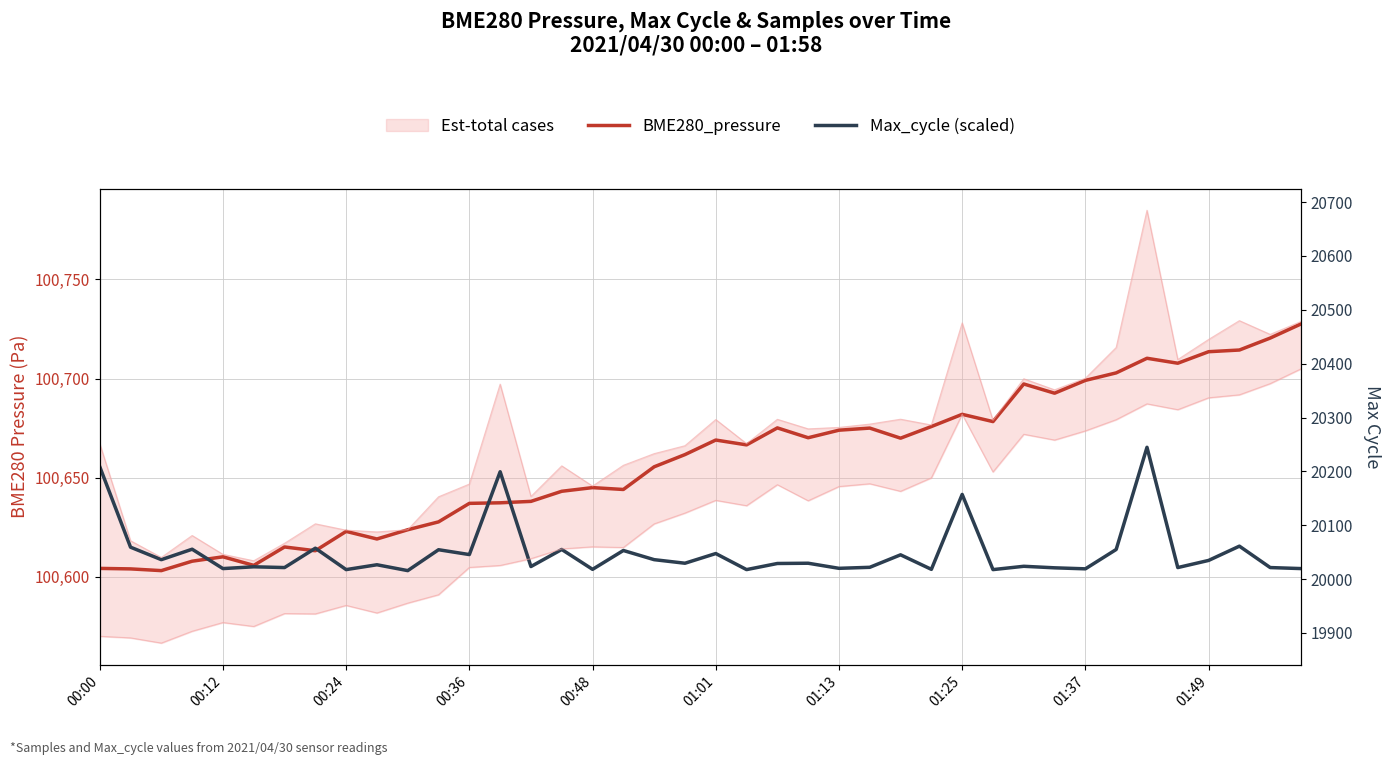

Which series has the largest total across all categories?

BME280_pressure